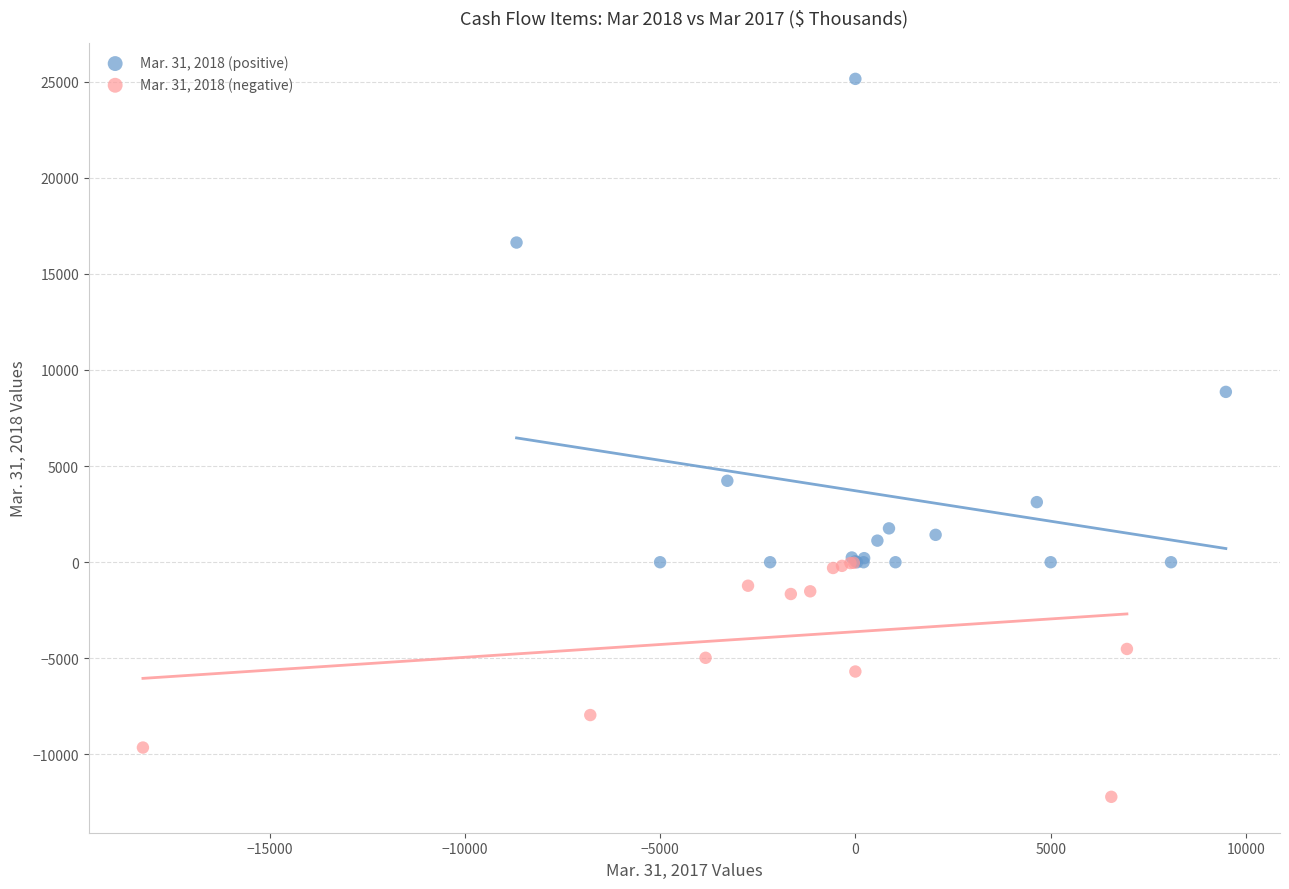

Which series has the largest Y range (max minus min)?

Mar. 31, 2018 (positive)